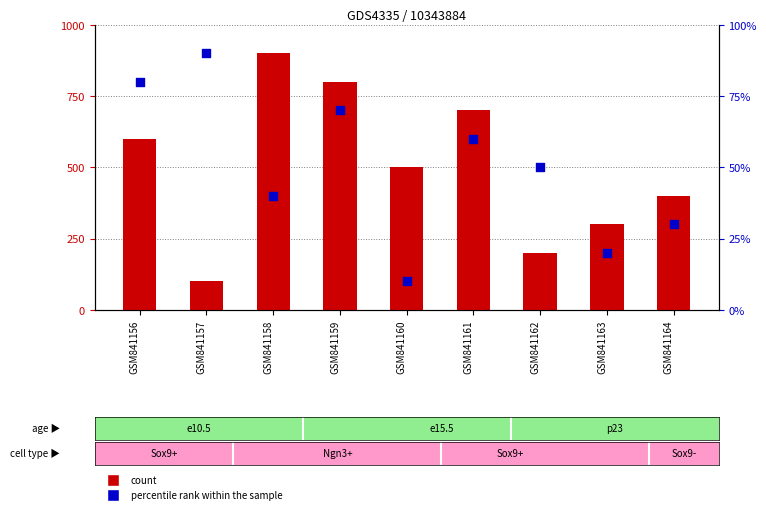

At how many categories does at least one series exceed 89?

1